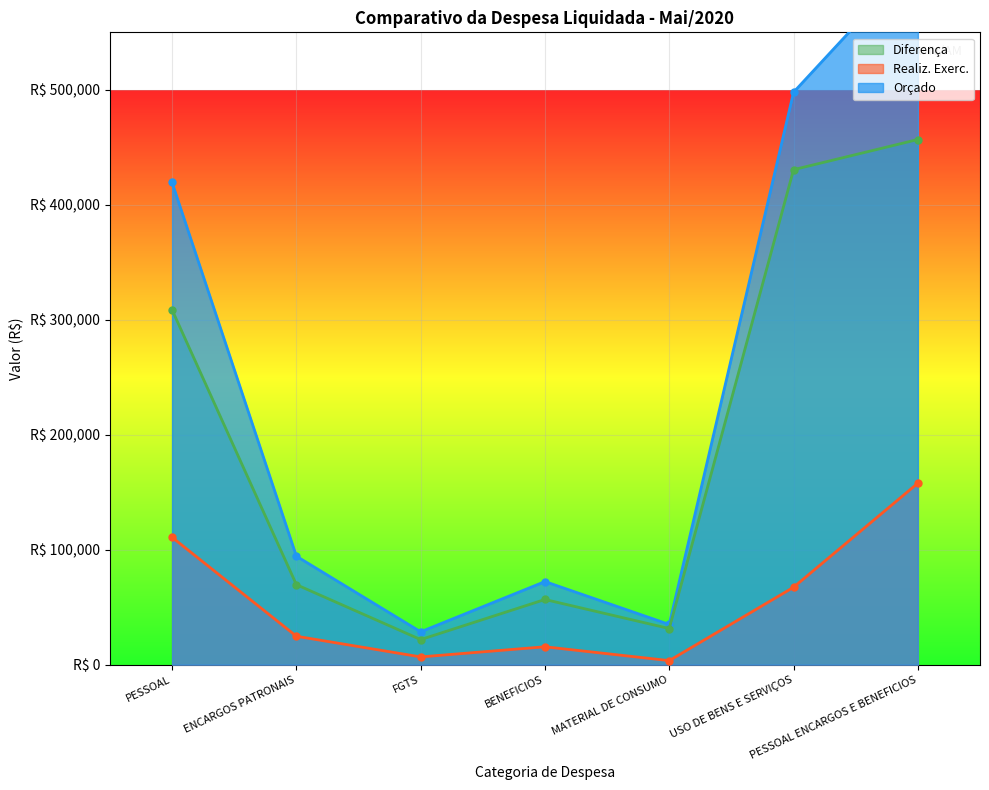

What is the maximum value shown in the chart?

614648.0